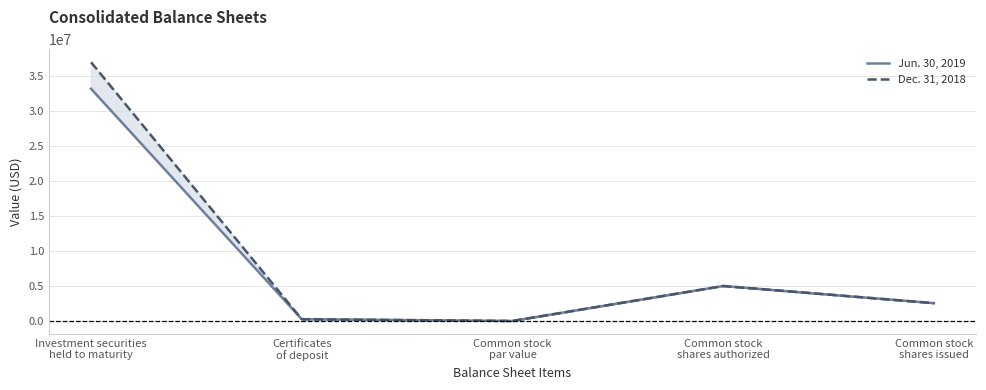

Reading left to right, transcribe all the data shown in this chart.

Jun. 30, 2019: 33209979	250000	1	5000000	2545776
Dec. 31, 2018: 37010327	250000	1	5000000	2545776